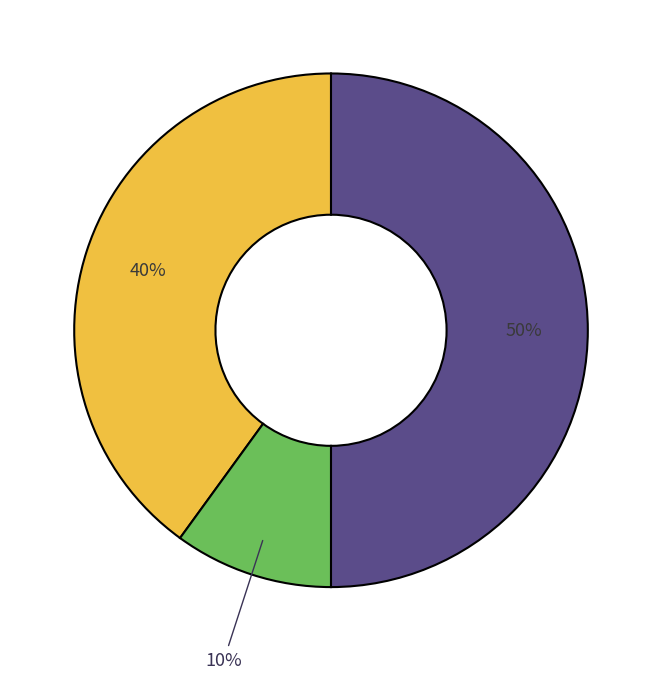

To the nearest percent, what is the difference between the largest and smallest slice percentages?

40%